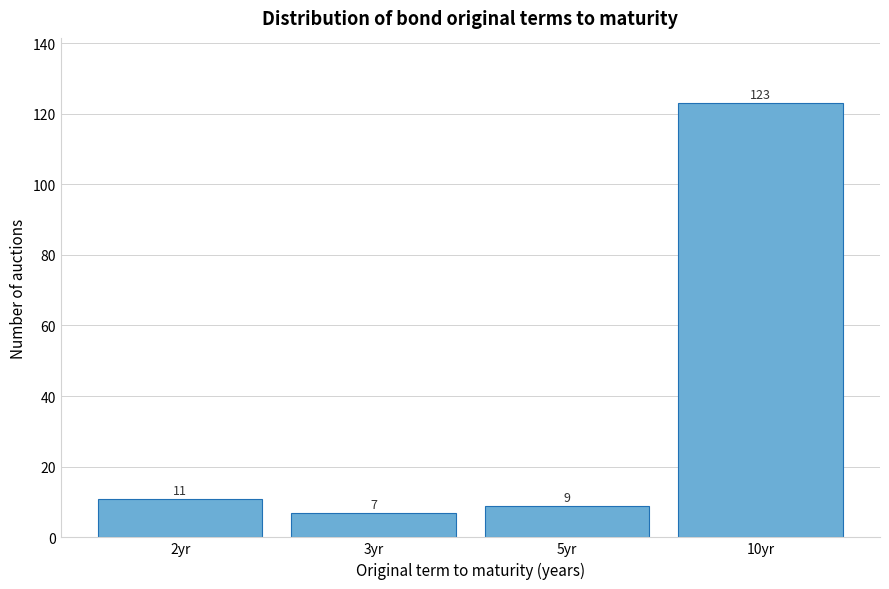

Reading right to left, what are all the values shown in this chart?

10yr=123	5yr=9	3yr=7	2yr=11